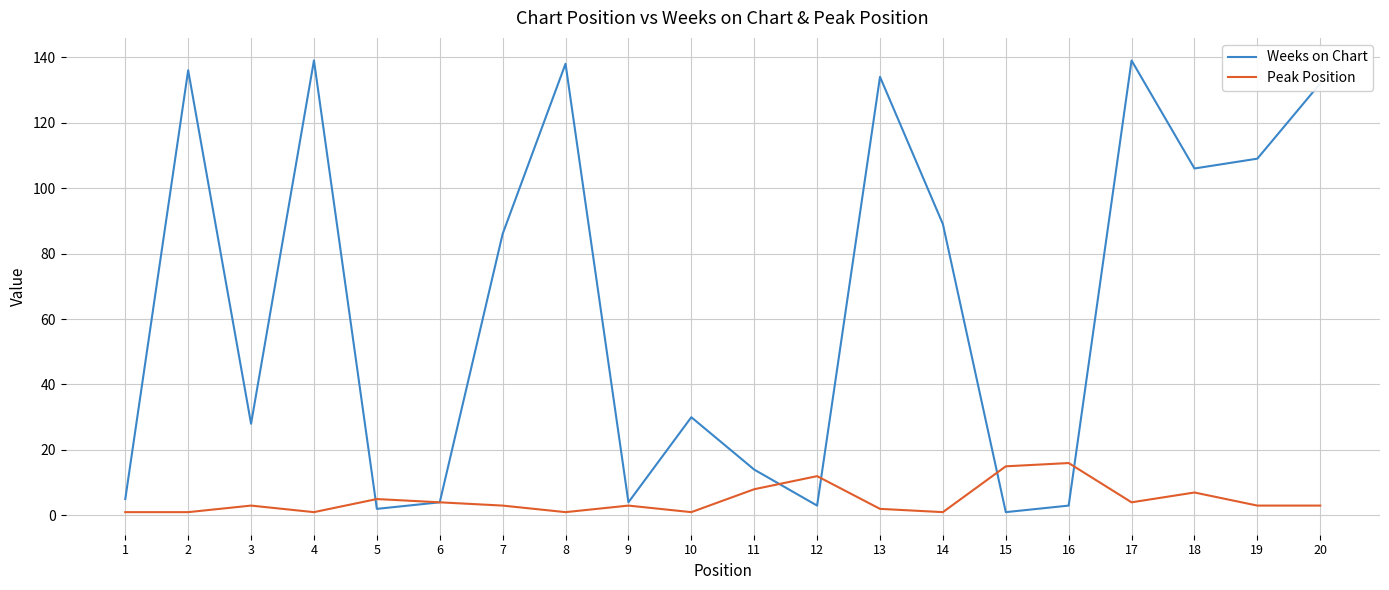

Which series changed the most between 11 and 18?

Weeks on Chart